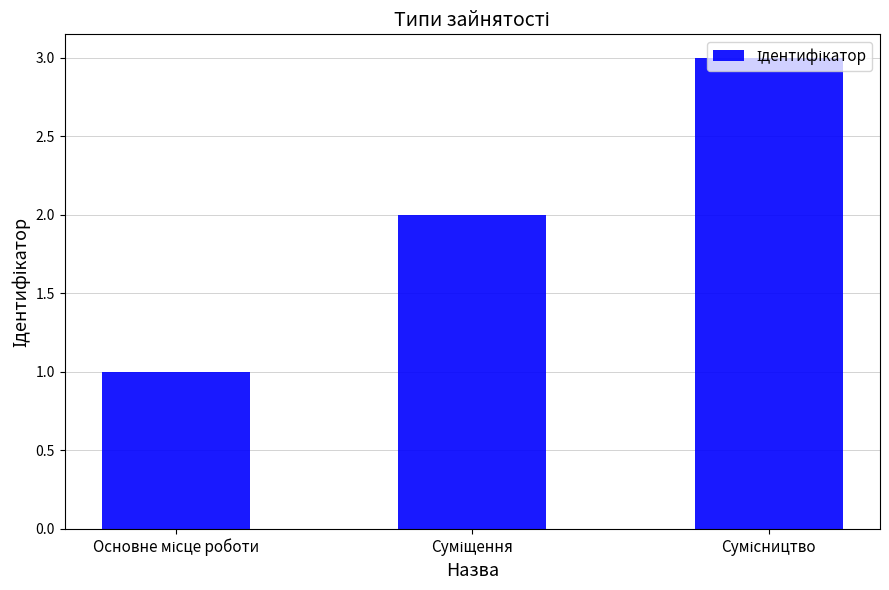

What is the greatest value displayed?

3